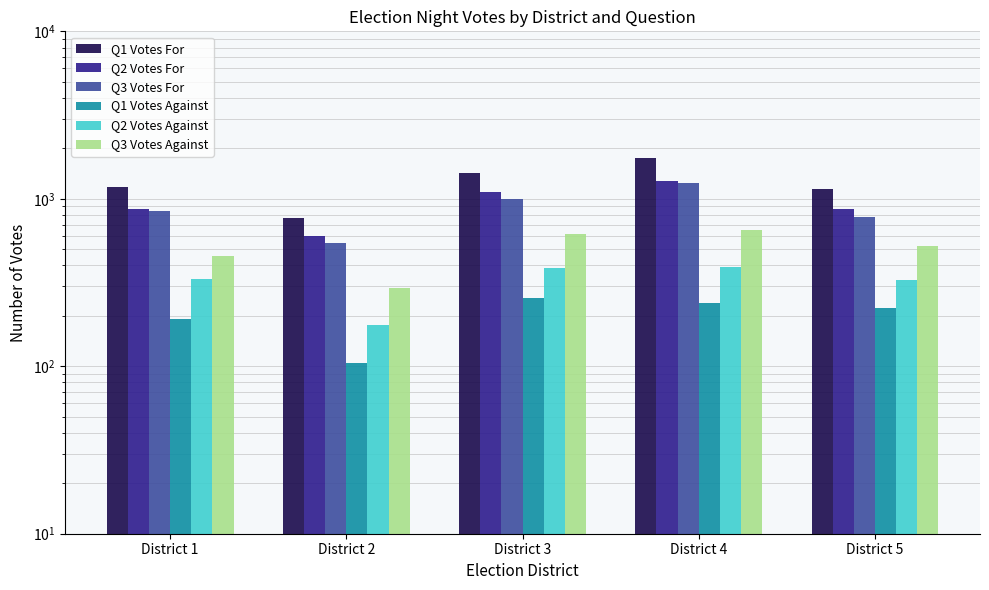

At how many categories does at least one series exceed 214?

5